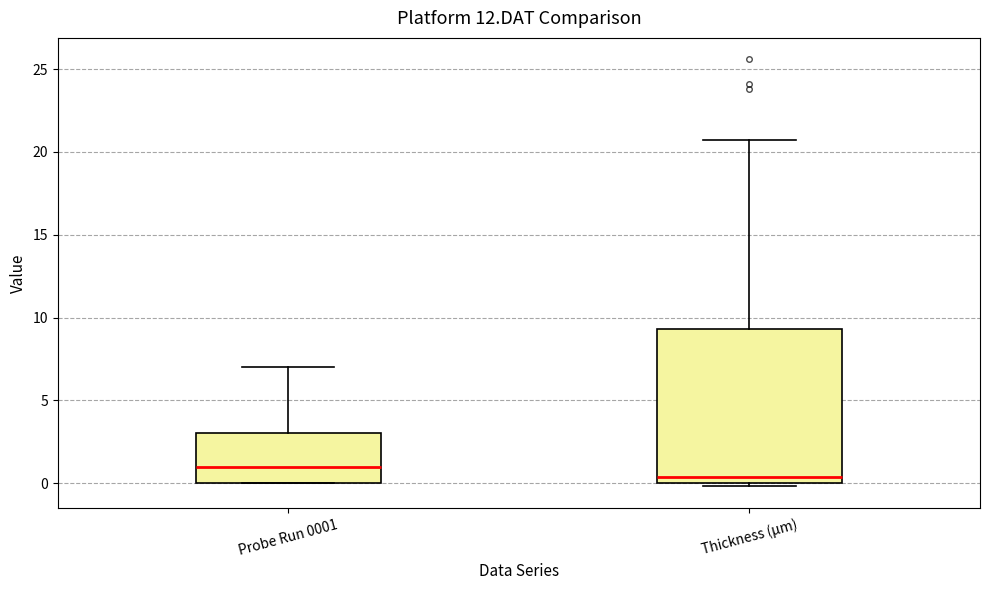

Where is the upper edge of the box for Thickness (µm) on the y-axis? The values are not printed on the chart, so give them approximately, as read against the axis.

9.5